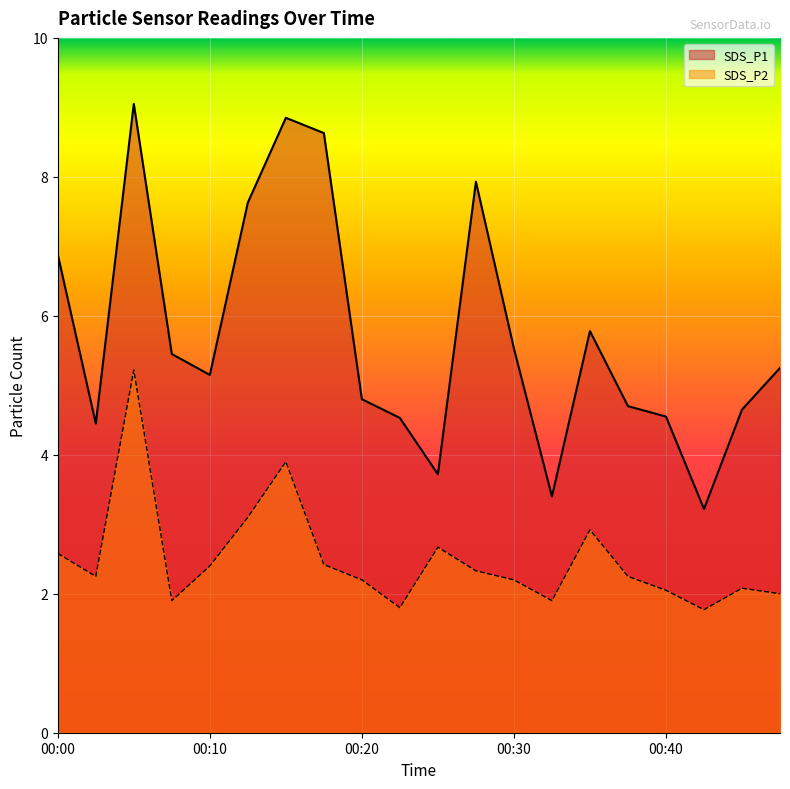

True or false: SDS_P2 and SDS_P1 cross at least once.

False